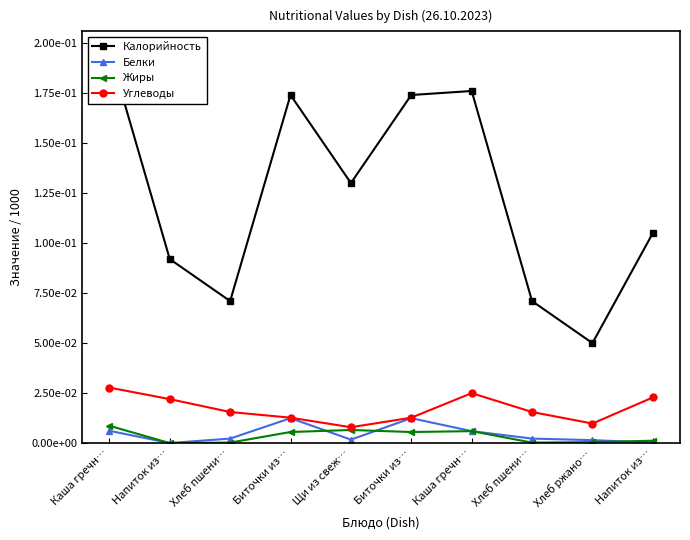

Reading right to left, list all the values displayed in this chart.

Калорийность: Напиток из…=0.1	Хлеб ржано…=0.1	Хлеб пшени…=0.1	Каша гречн…=0.2	Биточки из…=0.2	Щи из свеж…=0.1	Биточки из…=0.2	Хлеб пшени…=0.1	Напиток из…=0.1	Каша гречн…=0.2
Белки: Напиток из…=0.0	Хлеб ржано…=0.0	Хлеб пшени…=0.0	Каша гречн…=0.0	Биточки из…=0.0	Щи из свеж…=0.0	Биточки из…=0.0	Хлеб пшени…=0.0	Напиток из…=0.0	Каша гречн…=0.0
Жиры: Напиток из…=0.0	Хлеб ржано…=0.0	Хлеб пшени…=0.0	Каша гречн…=0.0	Биточки из…=0.0	Щи из свеж…=0.0	Биточки из…=0.0	Хлеб пшени…=0.0	Напиток из…=0.0	Каша гречн…=0.0
Углеводы: Напиток из…=0.0	Хлеб ржано…=0.0	Хлеб пшени…=0.0	Каша гречн…=0.0	Биточки из…=0.0	Щи из свеж…=0.0	Биточки из…=0.0	Хлеб пшени…=0.0	Напиток из…=0.0	Каша гречн…=0.0